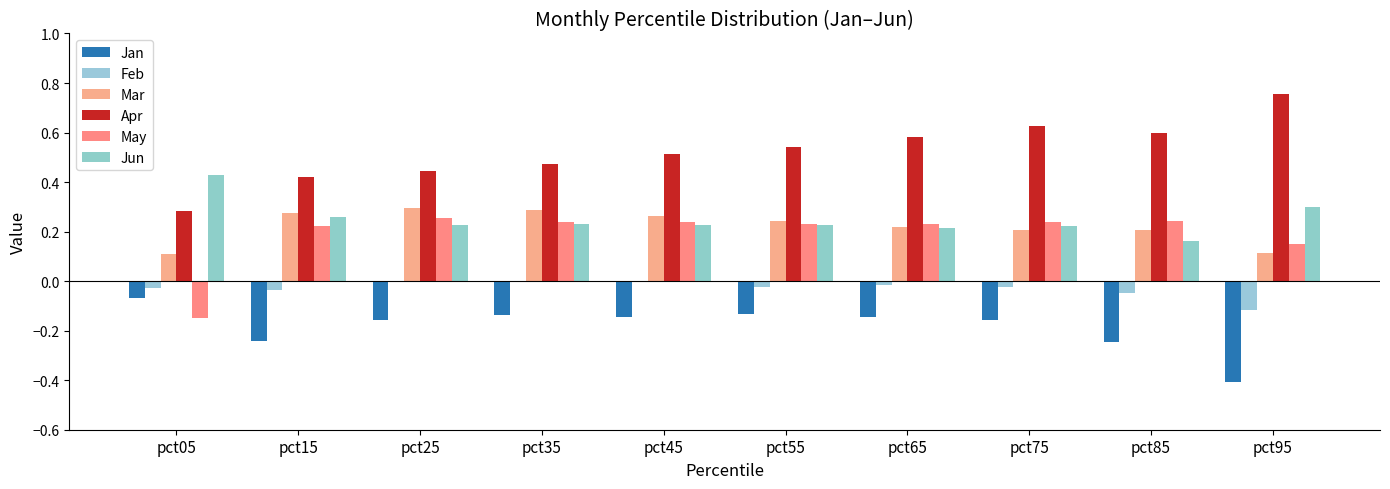

How many categories are shown in the chart?

10